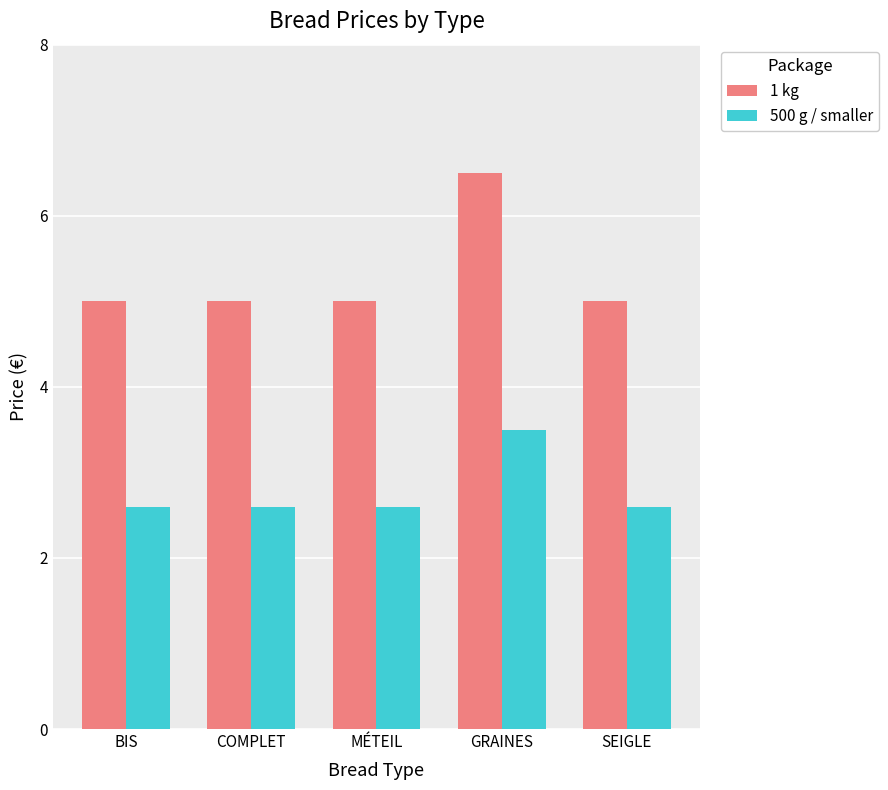

What is the smallest value displayed?

2.6